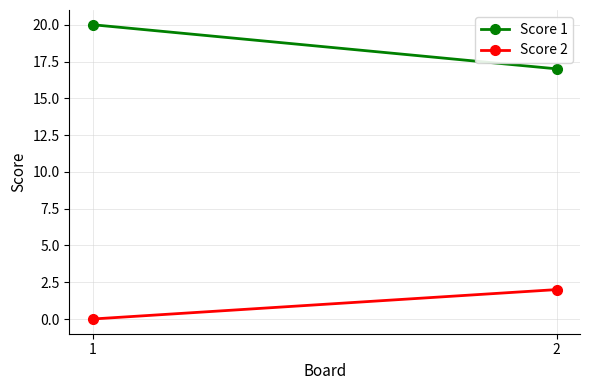

What is the average value of the Score 1 series?

18